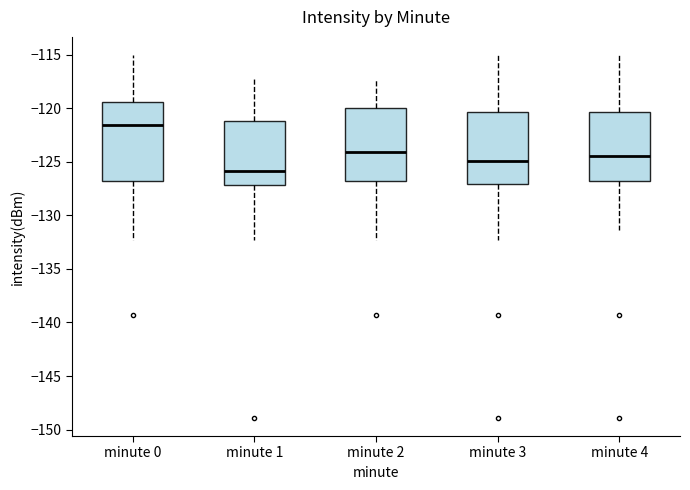

Reading left to right, read every box against the y-axis: the position of its median line, the range the box covers, and the ends of its whiskers. The values are not printed on the chart, so give them approximately, as read against the axis.

minute 0: median -121.5, box -127.0 to -119.5, whiskers -132.5 to -115.0
minute 1: median -126.0, box -127.0 to -121.0, whiskers -132.5 to -117.5
minute 2: median -124.0, box -127.0 to -120.0, whiskers -132.5 to -117.5
minute 3: median -125.0, box -127.0 to -120.5, whiskers -132.5 to -115.0
minute 4: median -124.5, box -127.0 to -120.5, whiskers -131.5 to -115.0